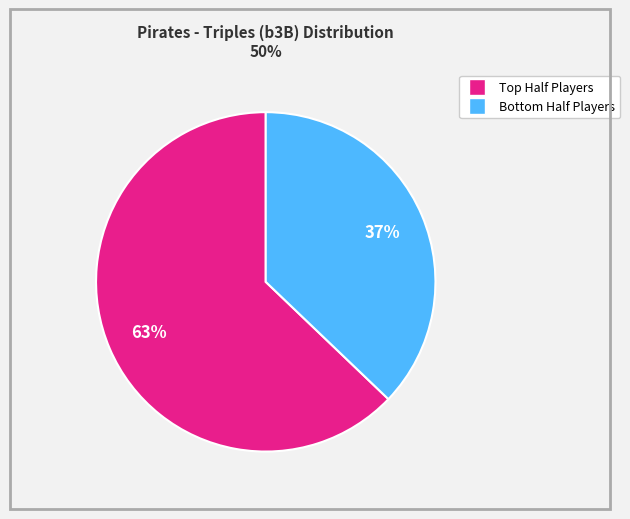

To the nearest percent, what is the average slice percentage?

50%